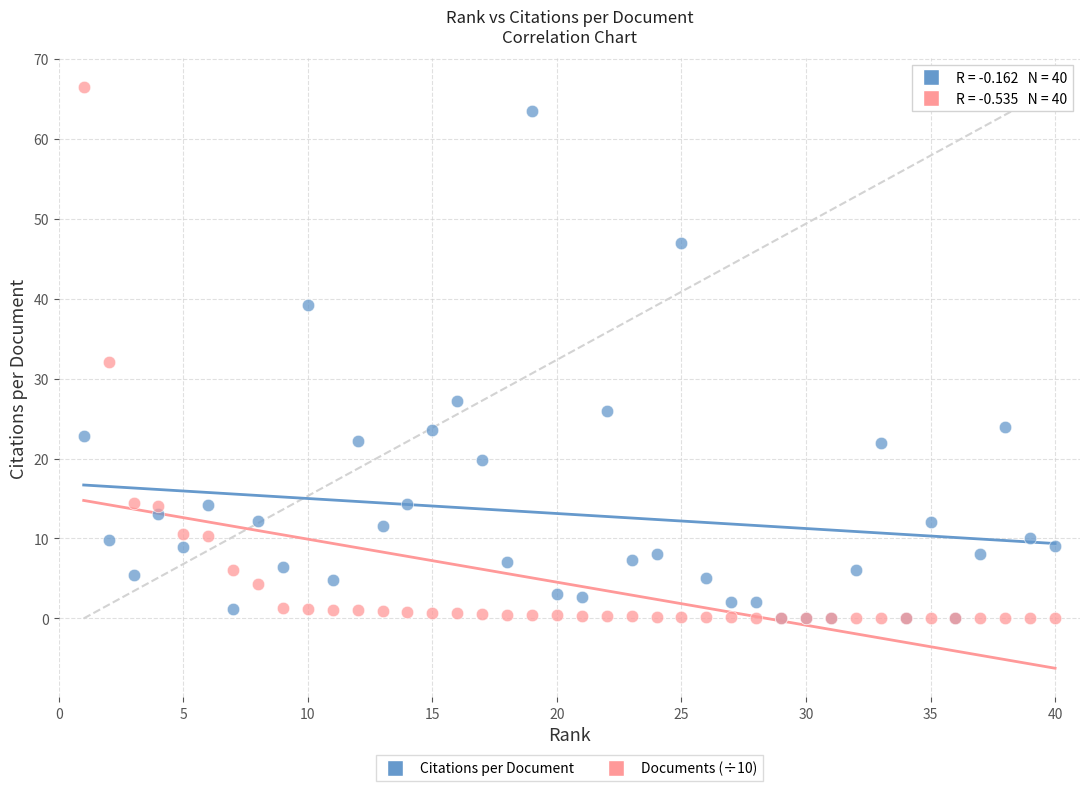

Across all series, what Y value is closest to 33?

32.1